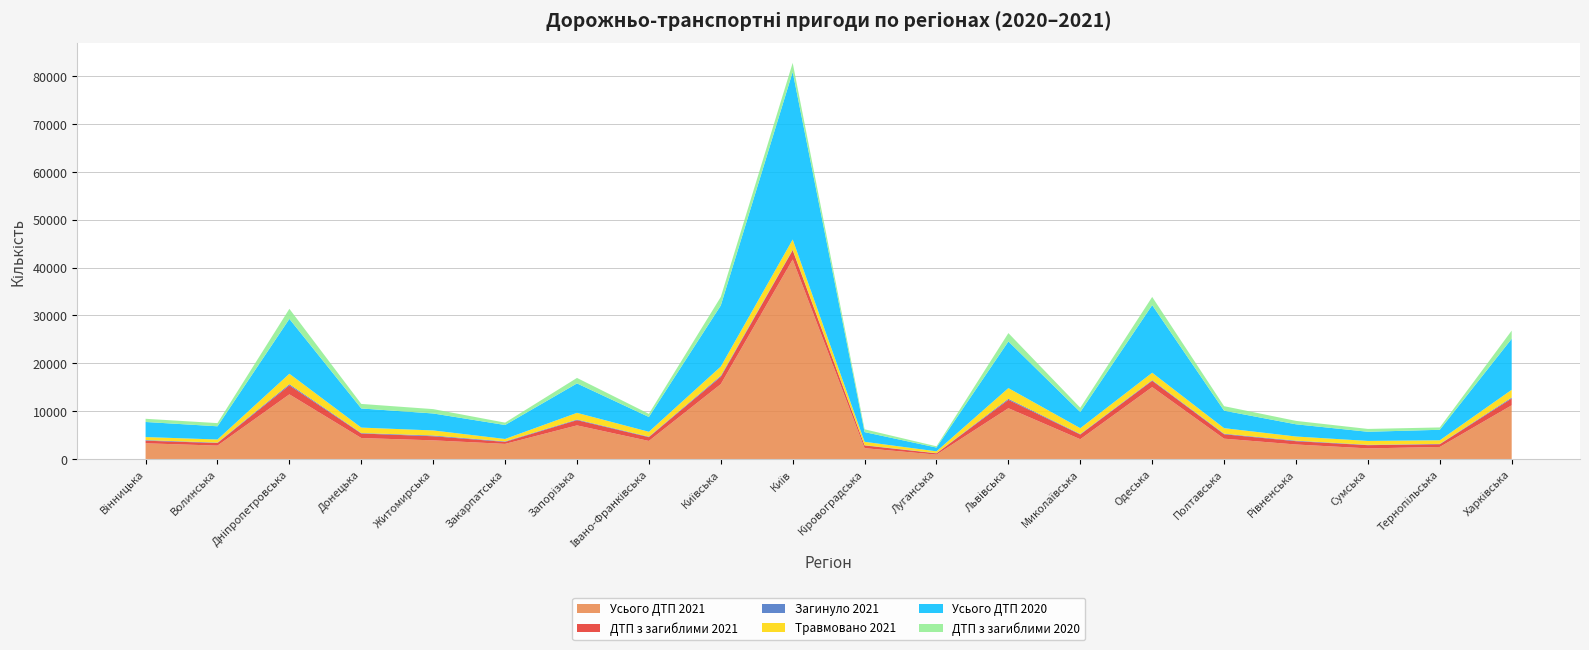

Reading left to right, what are all the values shown in this chart?

Усього ДТП 2021: 3280	2795	13513	4378	3895	3155	7021	3770	15645	41709	2261	907	10616	4130	15025	4244	3029	2213	2514	11226
ДТП з загиблими 2021: 544	542	1887	948	858	419	1097	793	1535	1934	564	273	1750	983	1325	921	690	674	572	1428
Загинуло 2021: 123	85	242	102	155	104	128	101	212	105	56	41	217	104	136	119	115	69	69	192
Травмовано 2021: 636	650	2180	1134	1057	507	1399	1024	1930	2143	712	379	2238	1224	1549	1160	865	818	756	1620
Усього ДТП 2020: 3154	2763	11470	3999	3550	2918	6153	3093	12780	35030	2027	792	9758	3373	14133	3655	2553	1915	2194	10671
ДТП з загиблими 2020: 668	665	2103	950	911	496	1150	659	1777	1902	588	260	1742	896	1716	942	713	595	490	1704